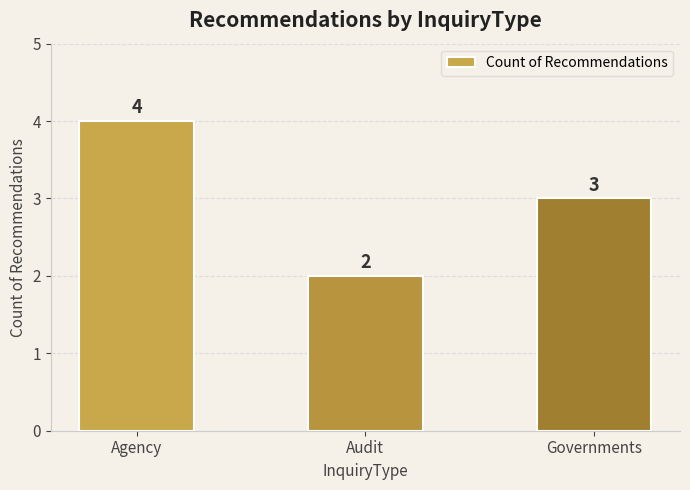

Reading left to right, transcribe all the data shown in this chart.

Agency=4	Audit=2	Governments=3